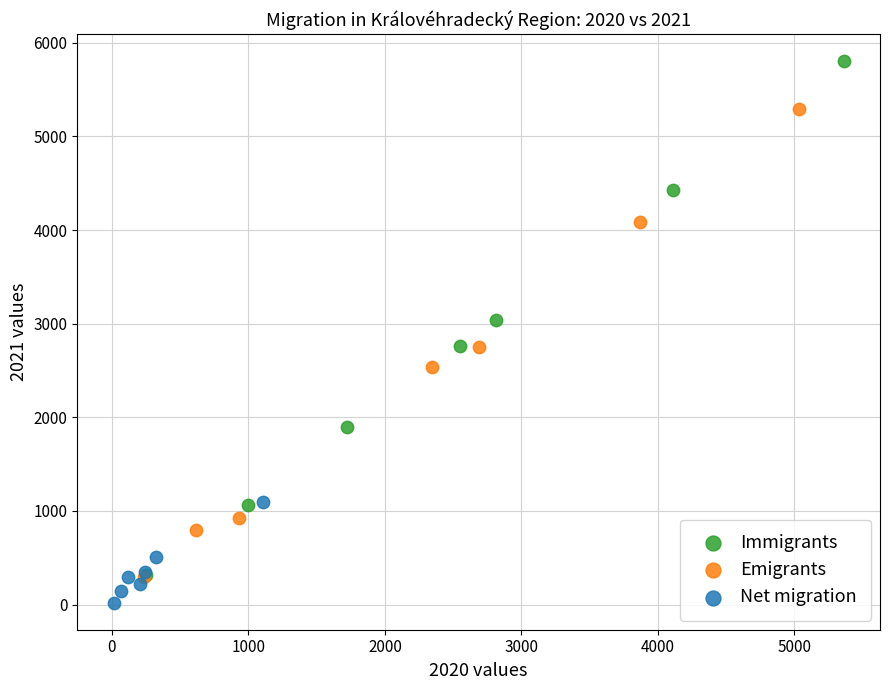

Which series has the largest Y range (max minus min)?

Immigrants